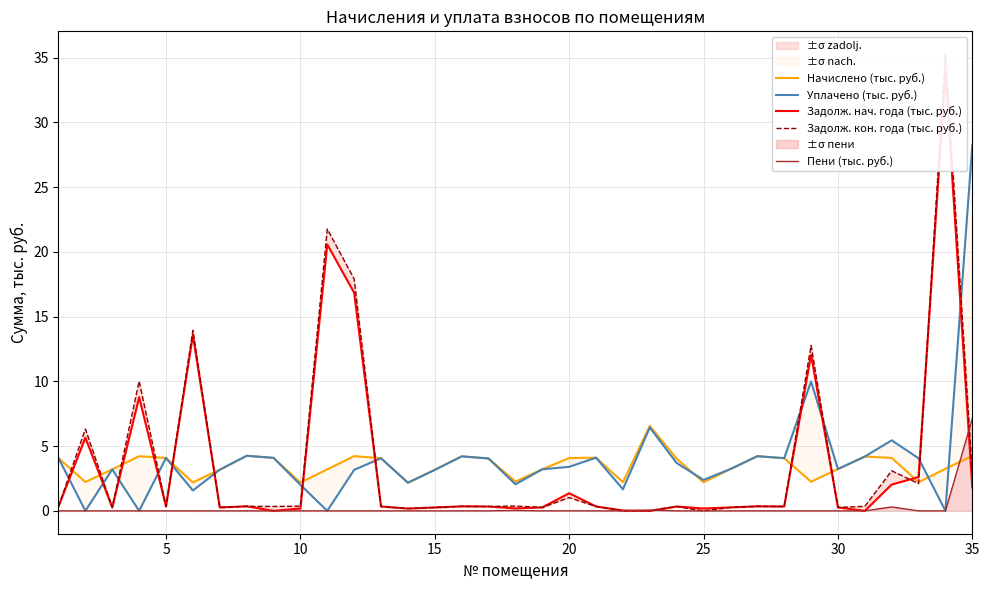

What is the value of the Задолж. кон. года (тыс. руб.) point at the 34th from the left?

35.3